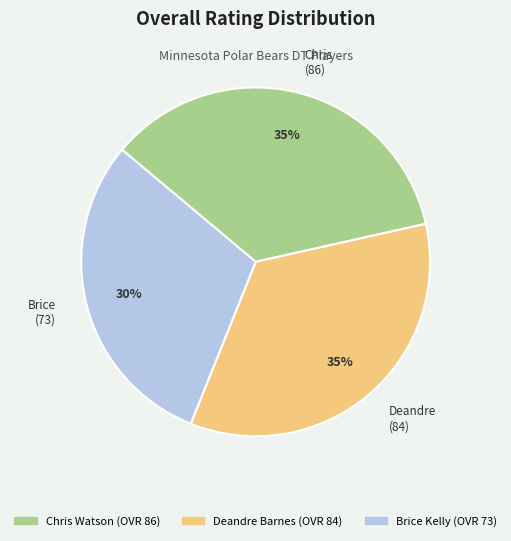

Does any single category account for the majority?

No